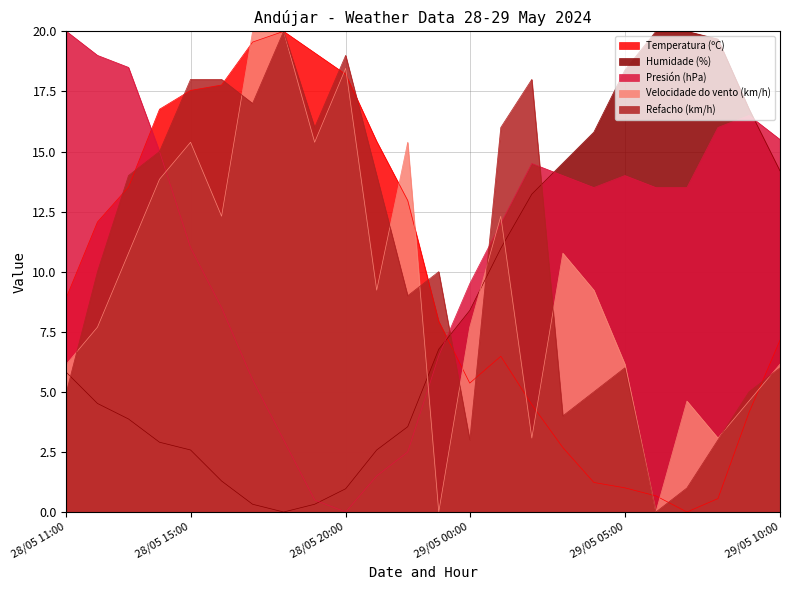

What position from the left is 28/05 21:00?

11